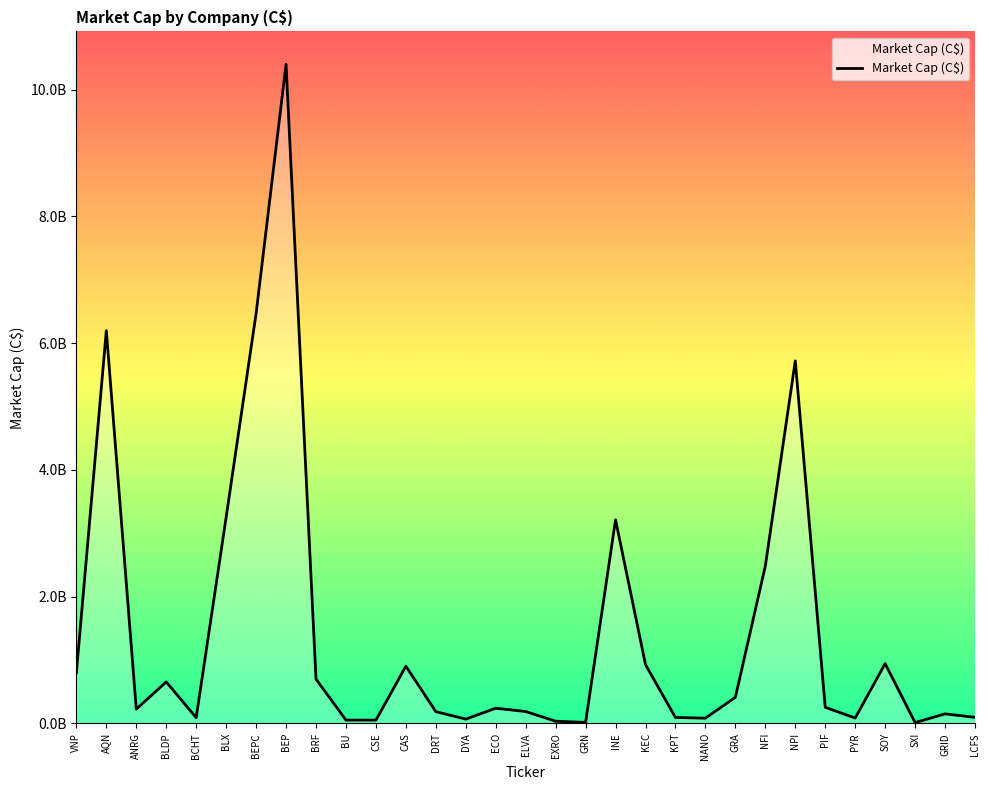

Reading left to right, what are all the values shown in this chart?

796266140.9	6196693281.3	224258771.9	653672012.5	89492182.3	3251179622.0	6466245845.4	10399241774.1	697994597.4	50879168.7	50640000.0	901927090.4	184844522.1	66563468.9	238605144.4	186497154.8	33570623.1	14907592.3	3212669369.3	926035491.8	92808500.5	81392190.2	411166318.7	2481632697.9	5719571965.8	253012132.9	84008397.6	942470661.6	11666964.7	149312027.5	94666865.8